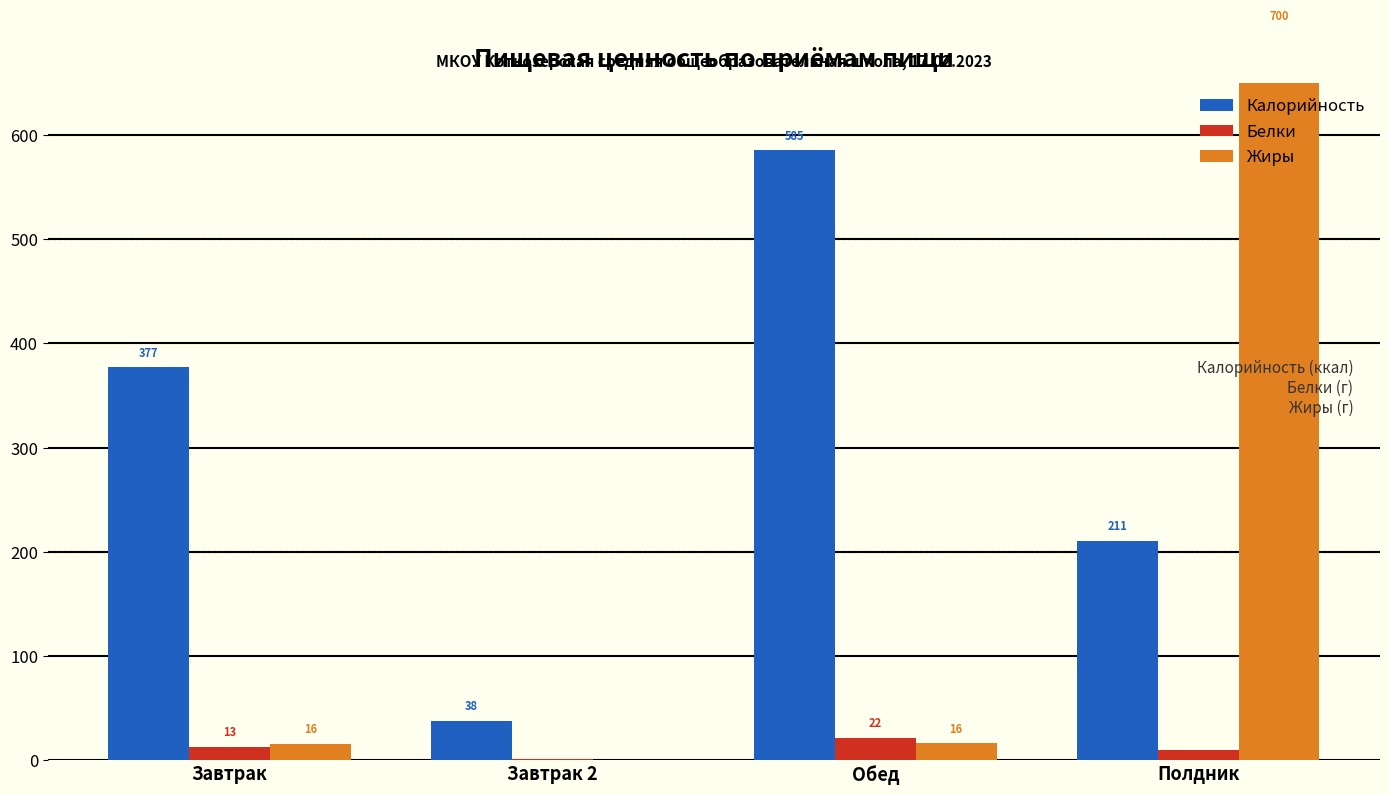

How many data points in Калорийность are less than 377?

2